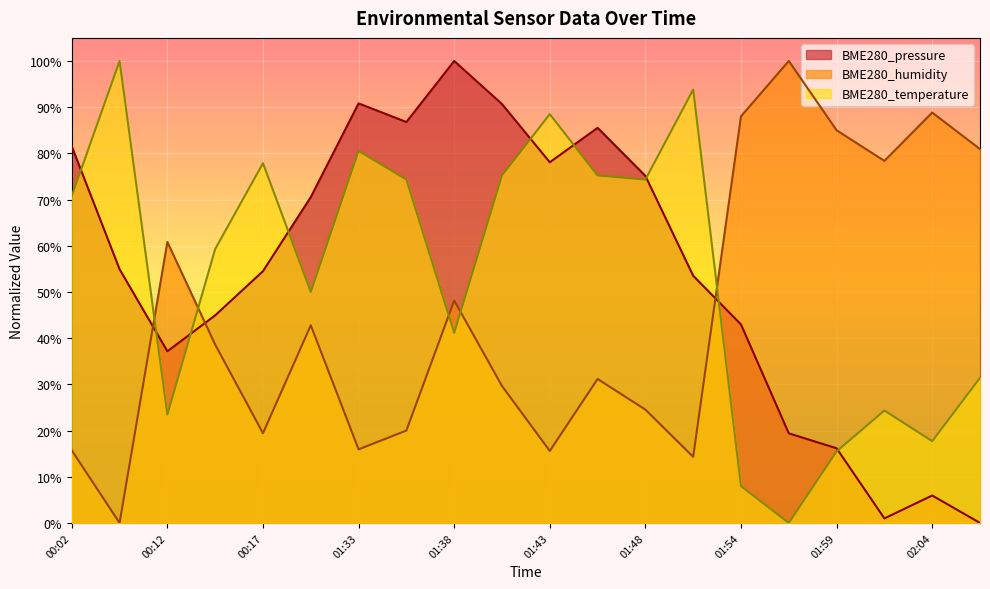

Which series has the largest range (max minus min)?

BME280_pressure